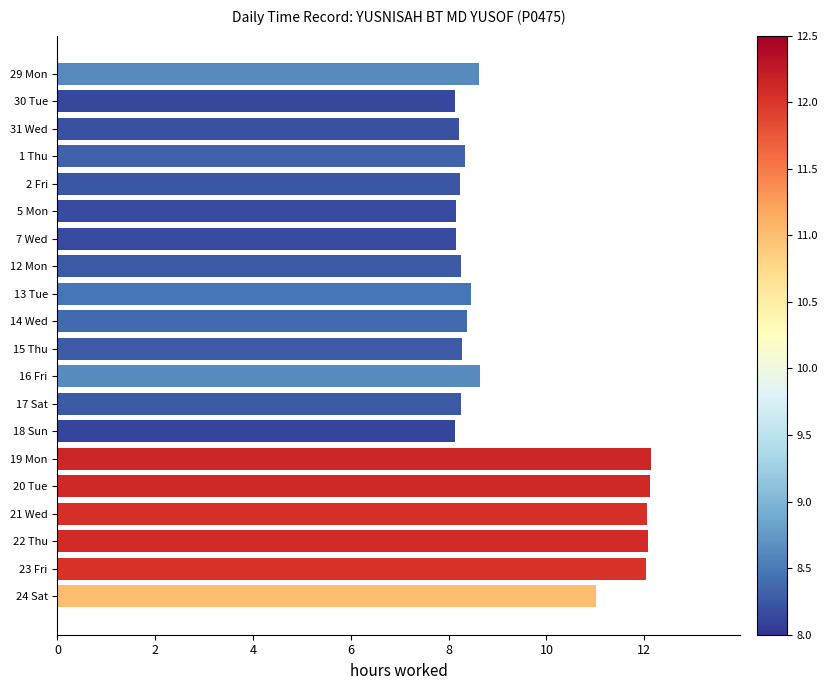

What is the sum of the values at 20 Tue and 17 Sat?

20.4